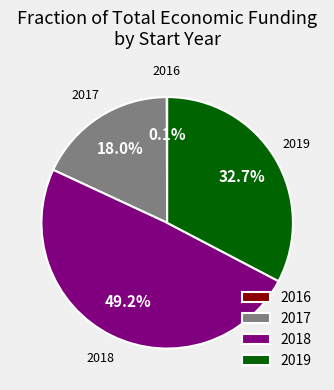

What is the ratio of the value at 2019 to the value at 2017?

1.8